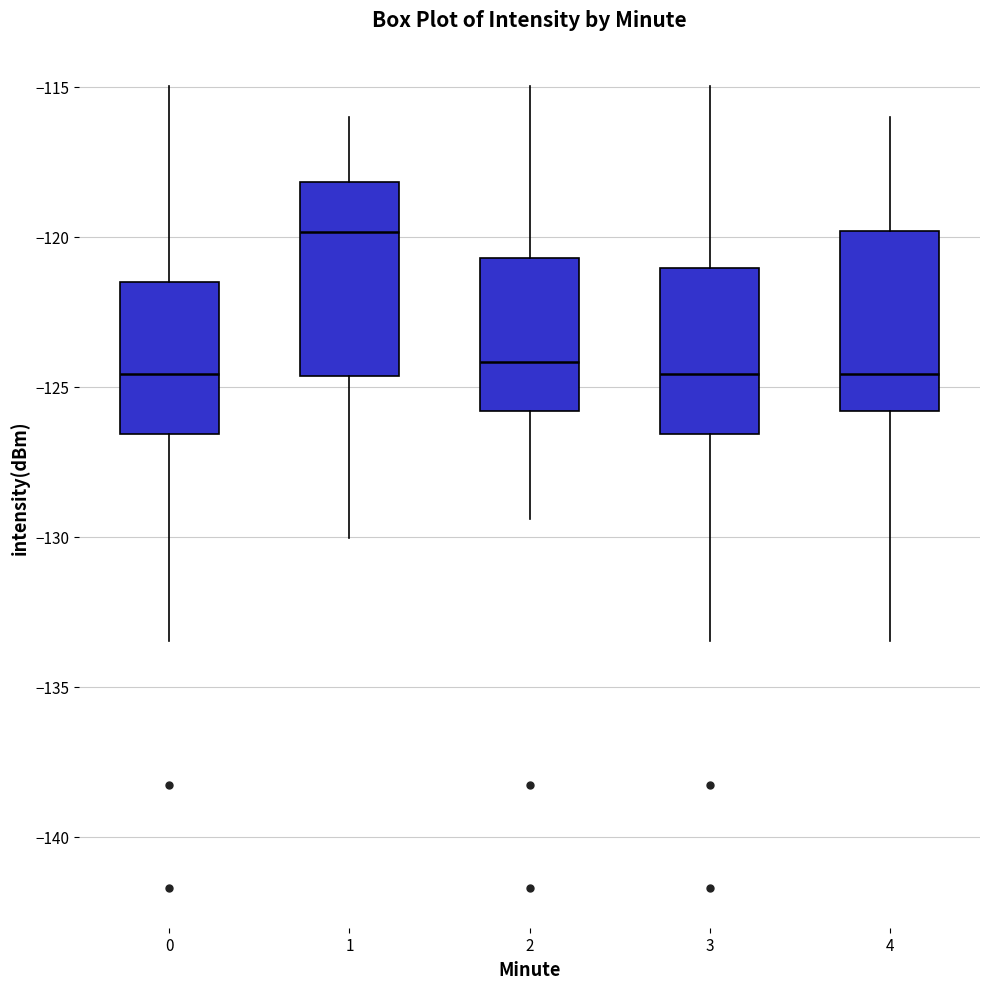

Where does the upper whisker of the box at x = 2 end on the y-axis? The values are not printed on the chart, so give them approximately, as read against the axis.

-115.0